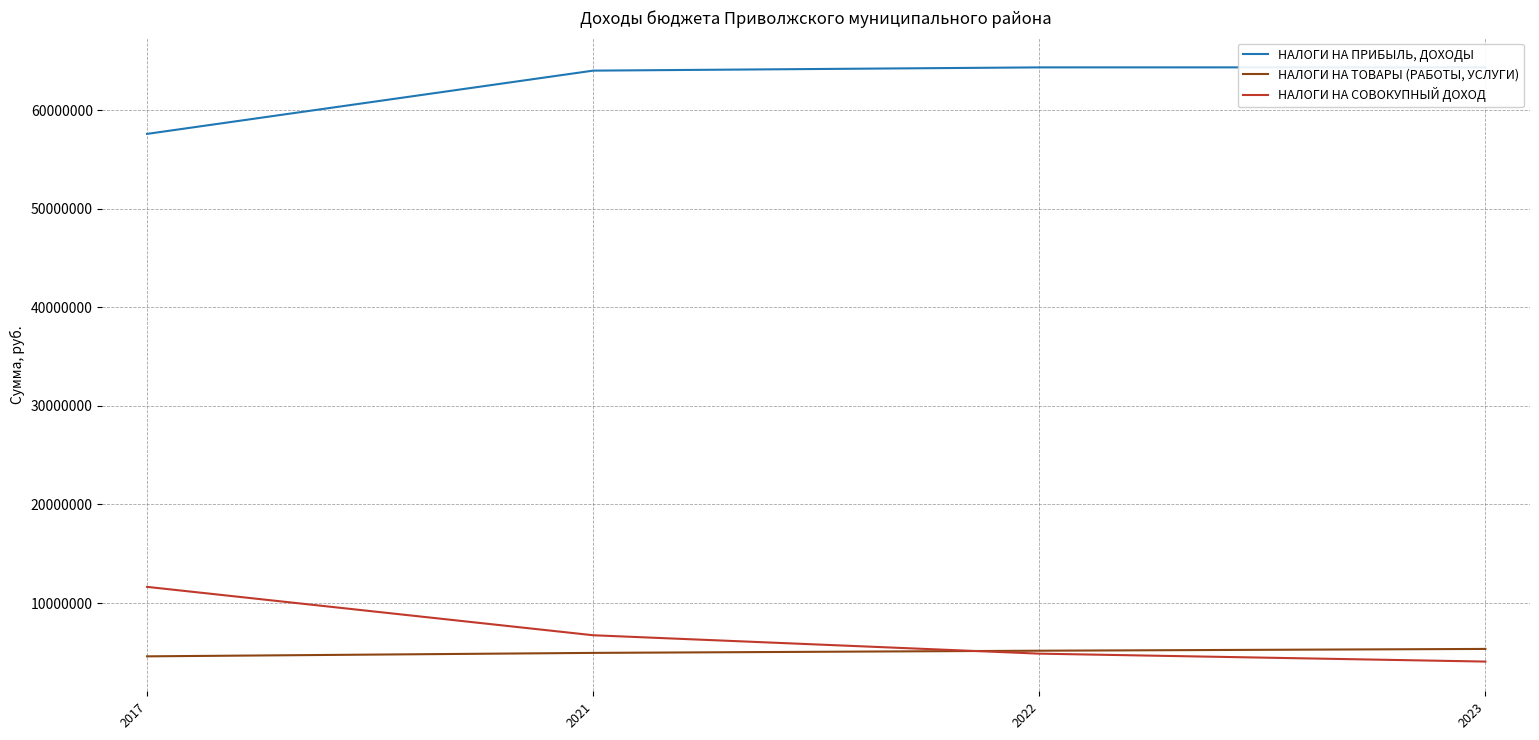

The НАЛОГИ НА ПРИБЫЛЬ, ДОХОДЫ series shows 57600638.4 at 2017. True or false?

True